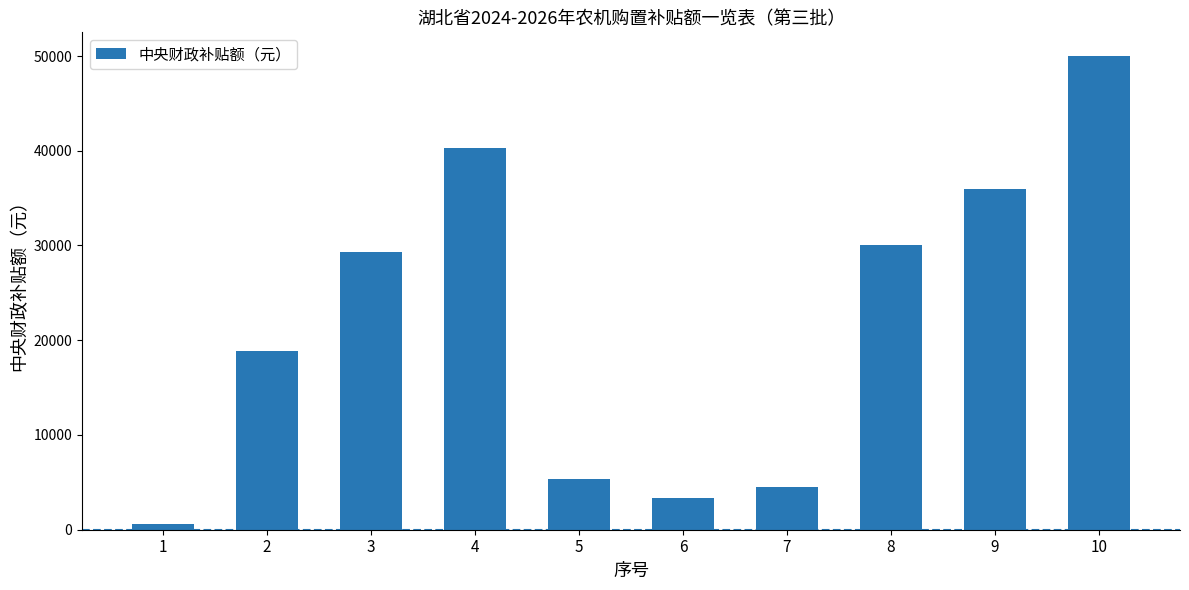

How many bars are there in total?

10